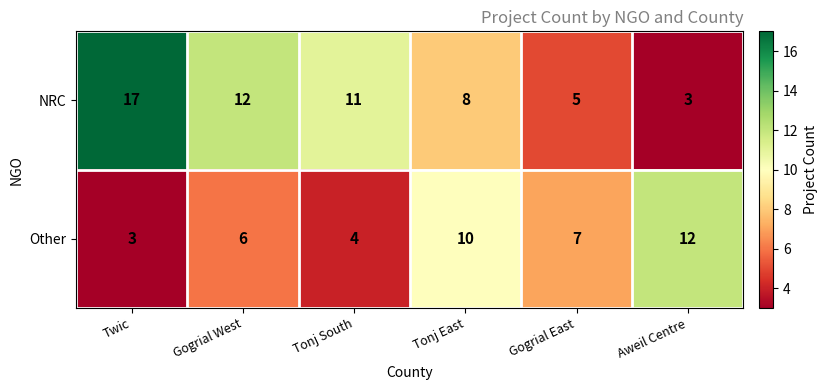

True or false: NRC has a value of 5 at Tonj East.

False